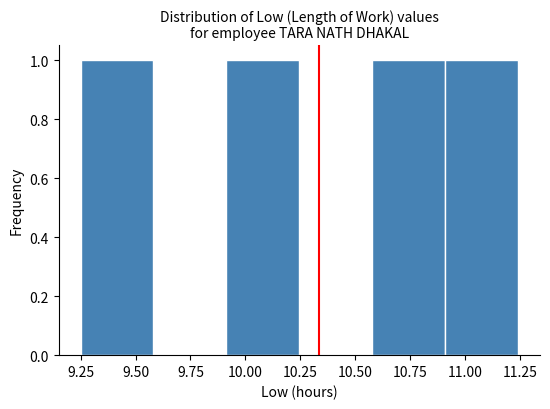

Reading left to right, list every bar in this chart as the range it spans on the x-axis followed by its height. Neither the bar edges nor the heights are printed on the chart, so give them approximately, as read against the axes.

9.25 to 9.60: 1
9.60 to 9.90: 0
9.90 to 10.25: 1
10.25 to 10.60: 0
10.60 to 10.90: 1
10.90 to 11.25: 1